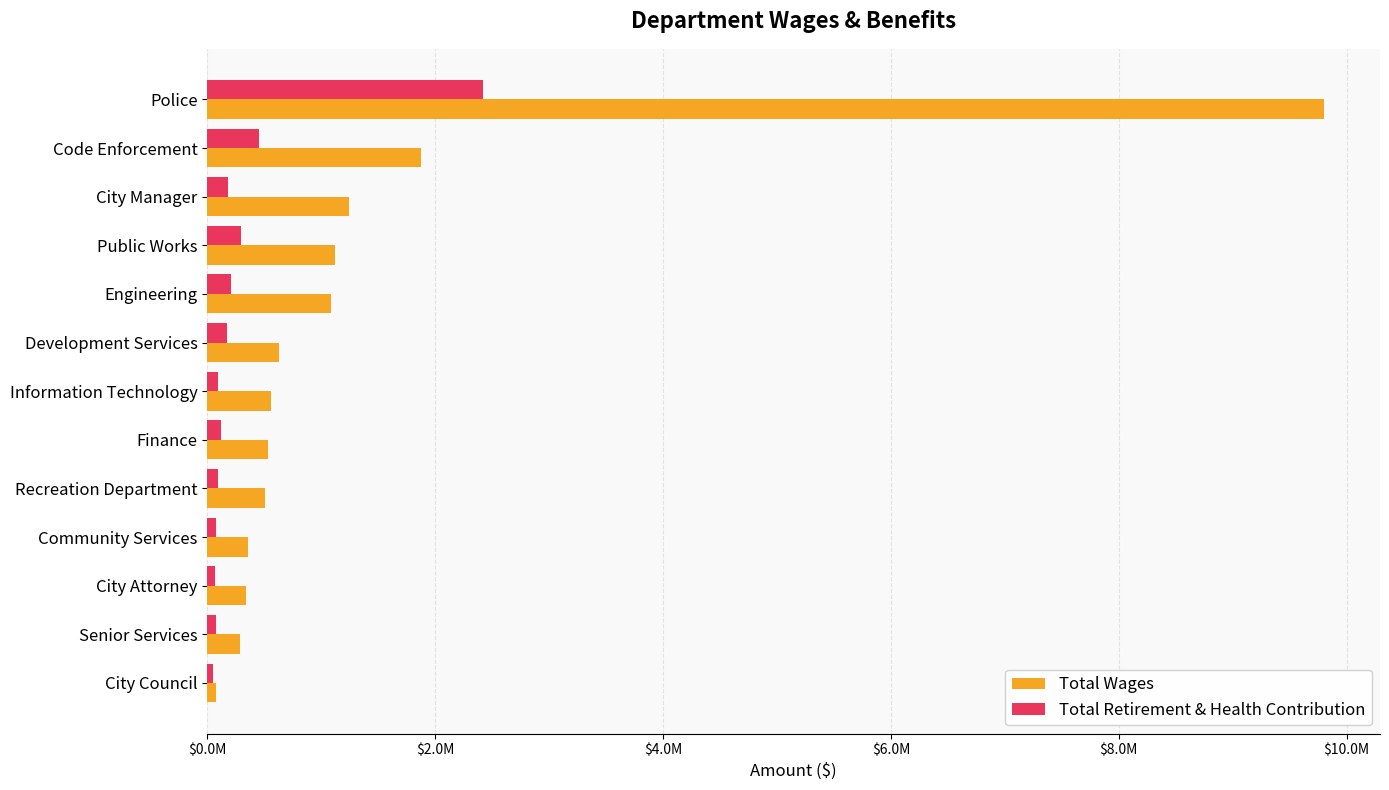

What are all the series names shown in the legend?

Total Wages, Total Retirement & Health Contribution